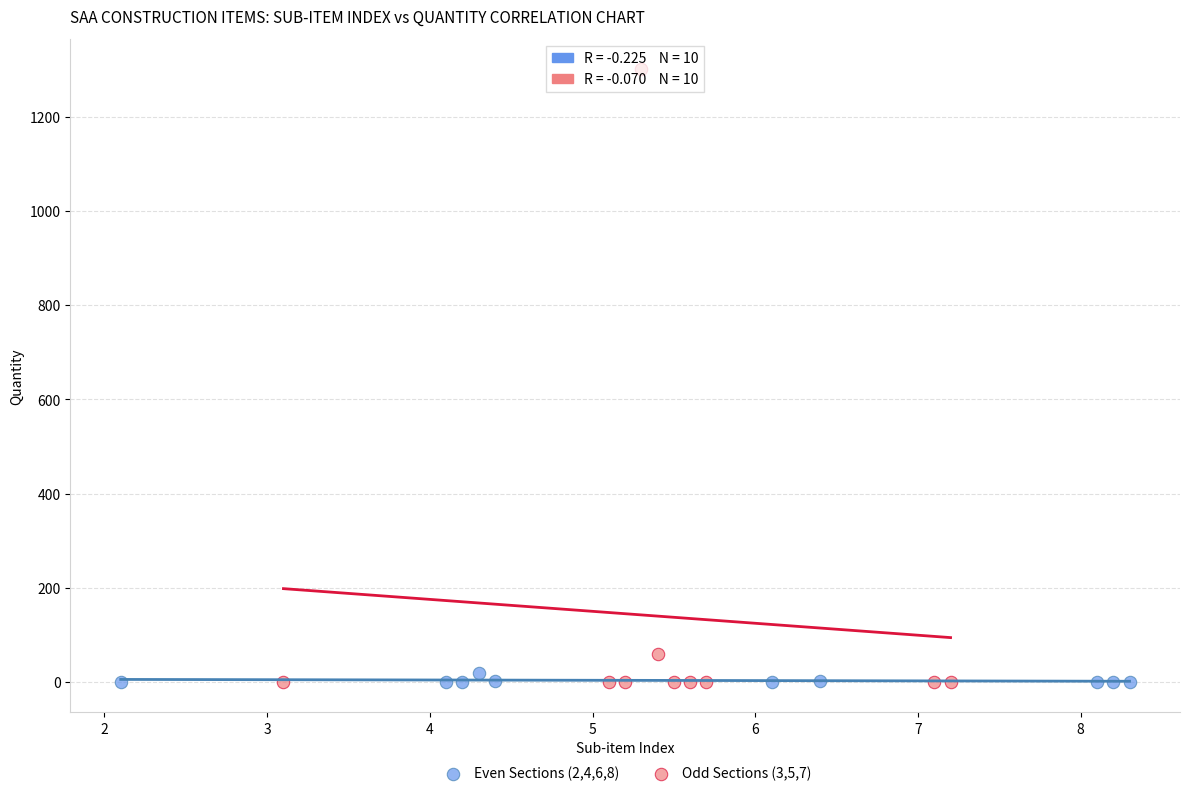

Which series has the widest spread of Y values?

Odd Sections (3,5,7)